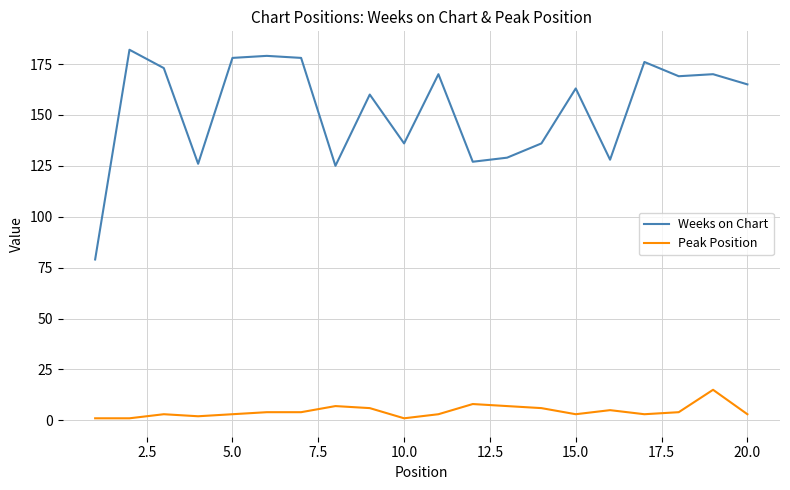

True or false: Peak Position and Weeks on Chart intersect in this chart.

False